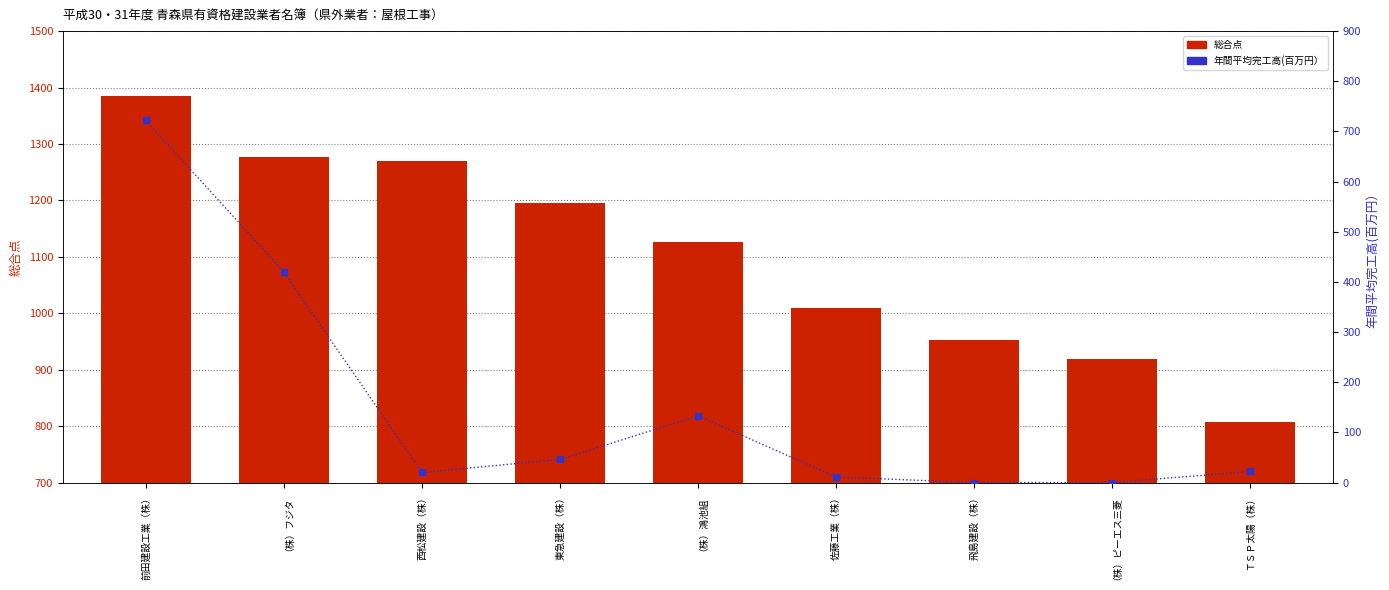

Which series reaches the minimum Y coordinate?

年間平均完工高(百万円）